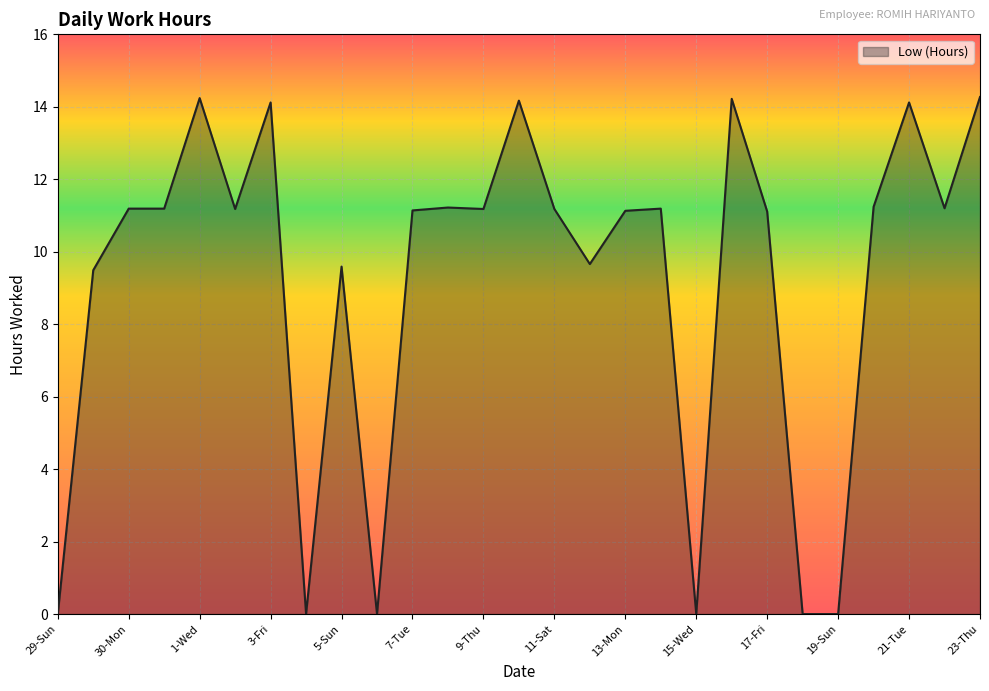

What is the difference between the maximum and minimum values?

14.3